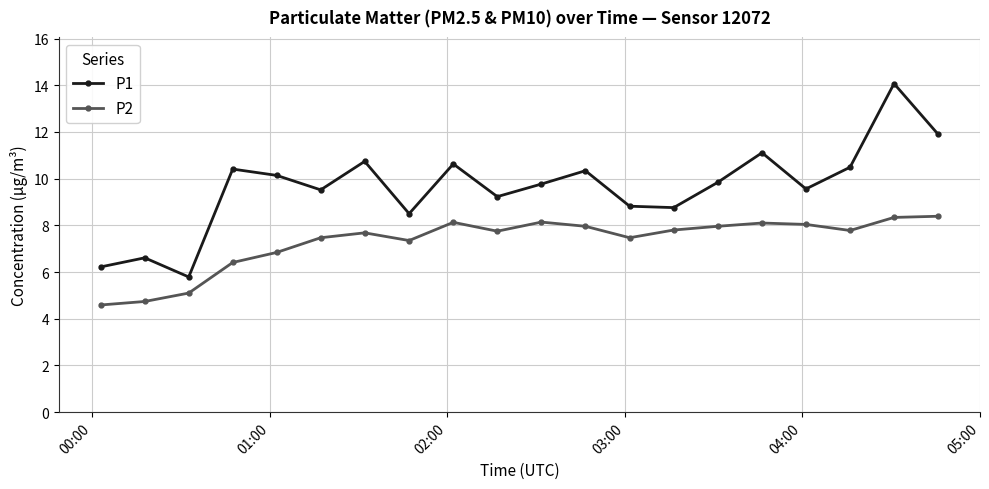

What is the value of the P1 point at the 15th from the left?

9.8